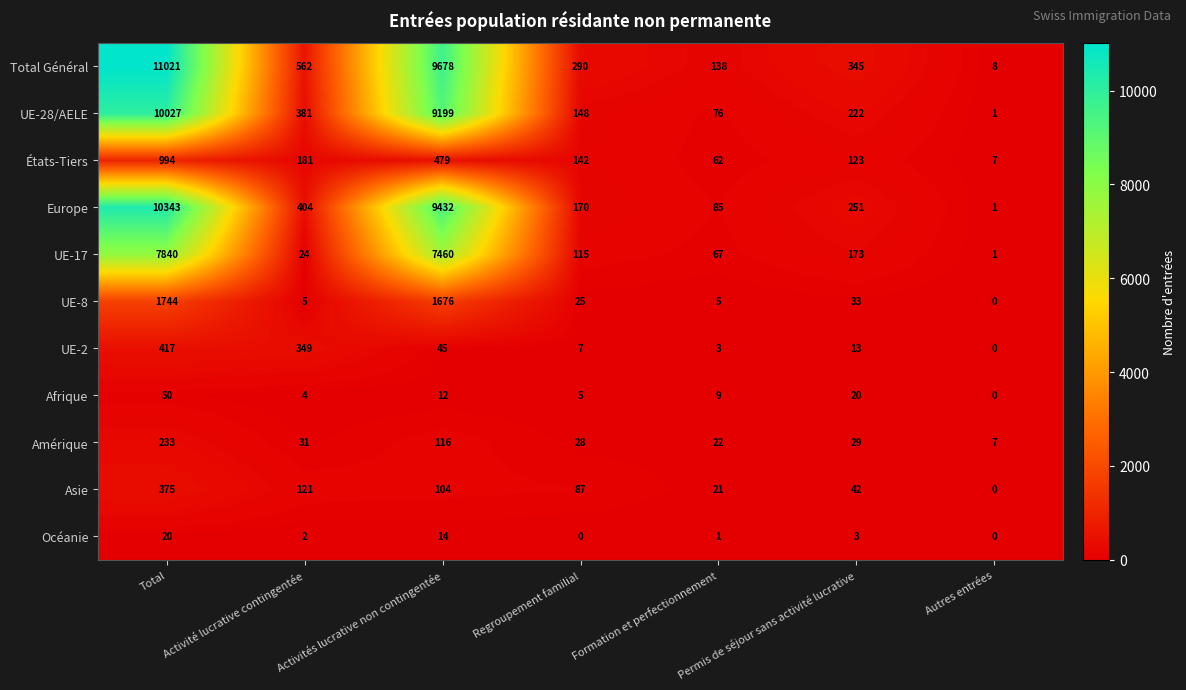

What is the difference between the maximum and minimum values in the Asie series?

375